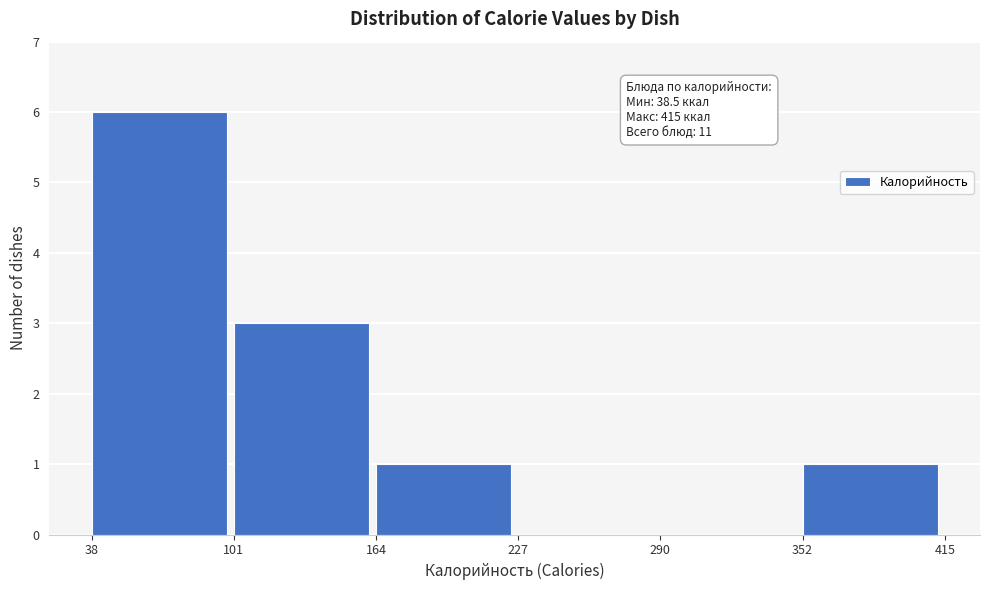

Over which range of the x-axis is the bar tallest?

38 to 101